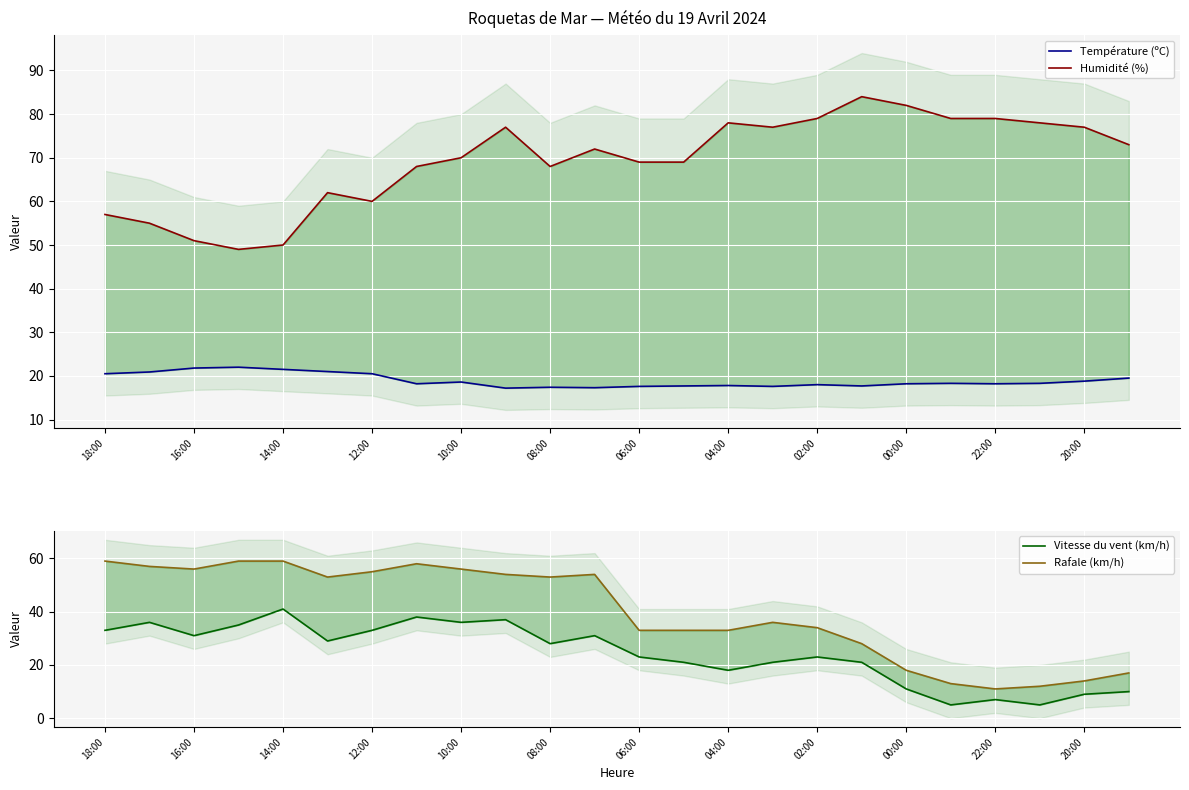

Which series changed the most between 13 and 16?

Humidité (%)